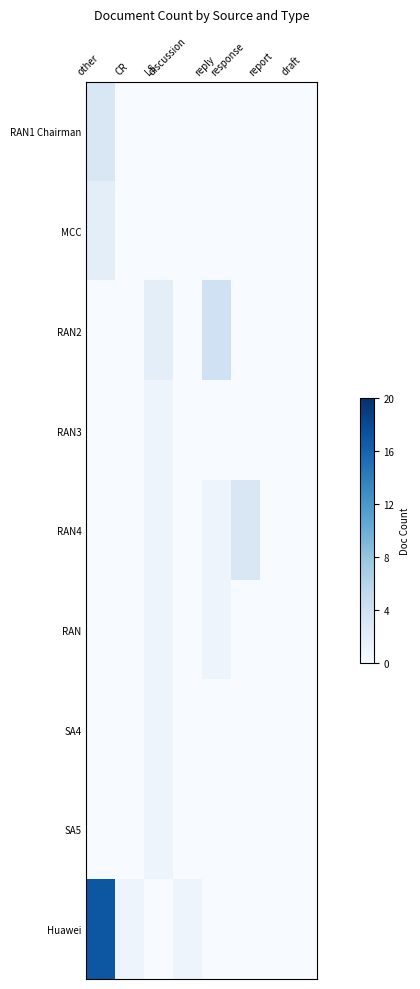

Rank the series by their maximum value, from highest to lowest.

Huawei, RAN2, RAN1 Chairman, RAN4, MCC, RAN3, RAN, SA4, SA5